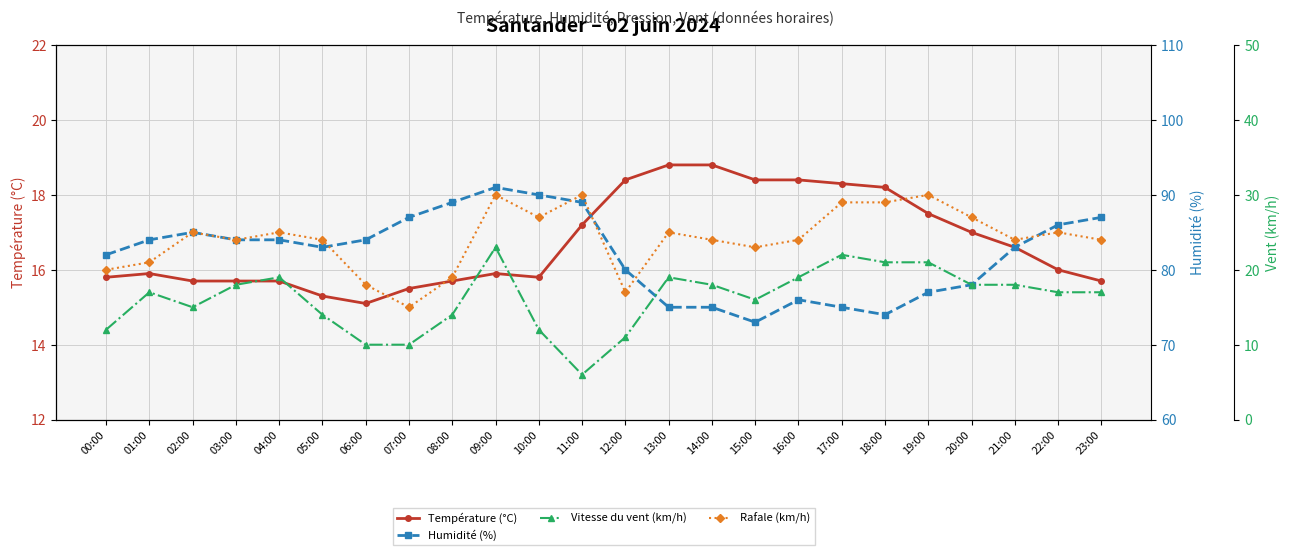

What is the sum of the Rafale (km/h) values at 15:00 and 13:00?

48.0